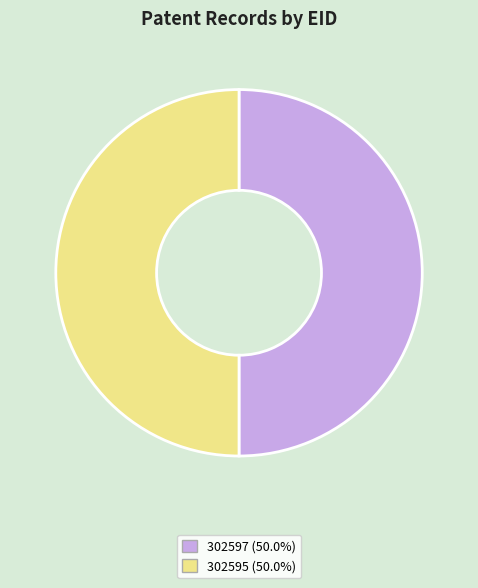

Is the sum of 302595 and 302597 greater than half?

Yes